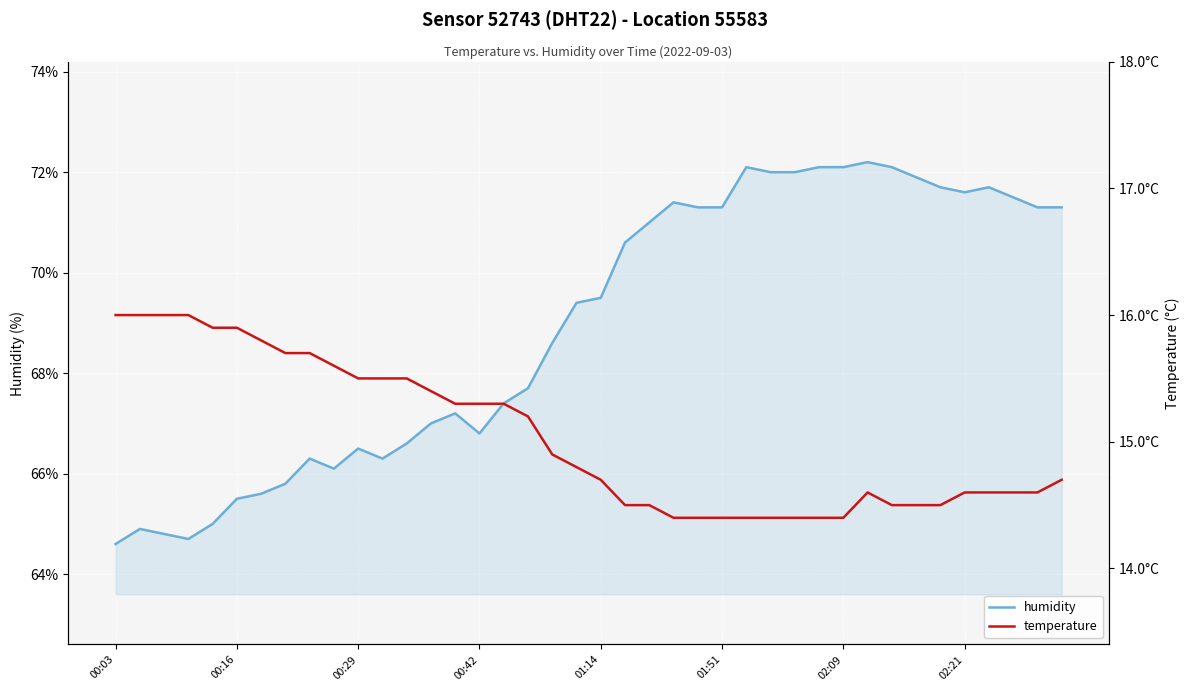

What is the highest value of the humidity series?

72.2